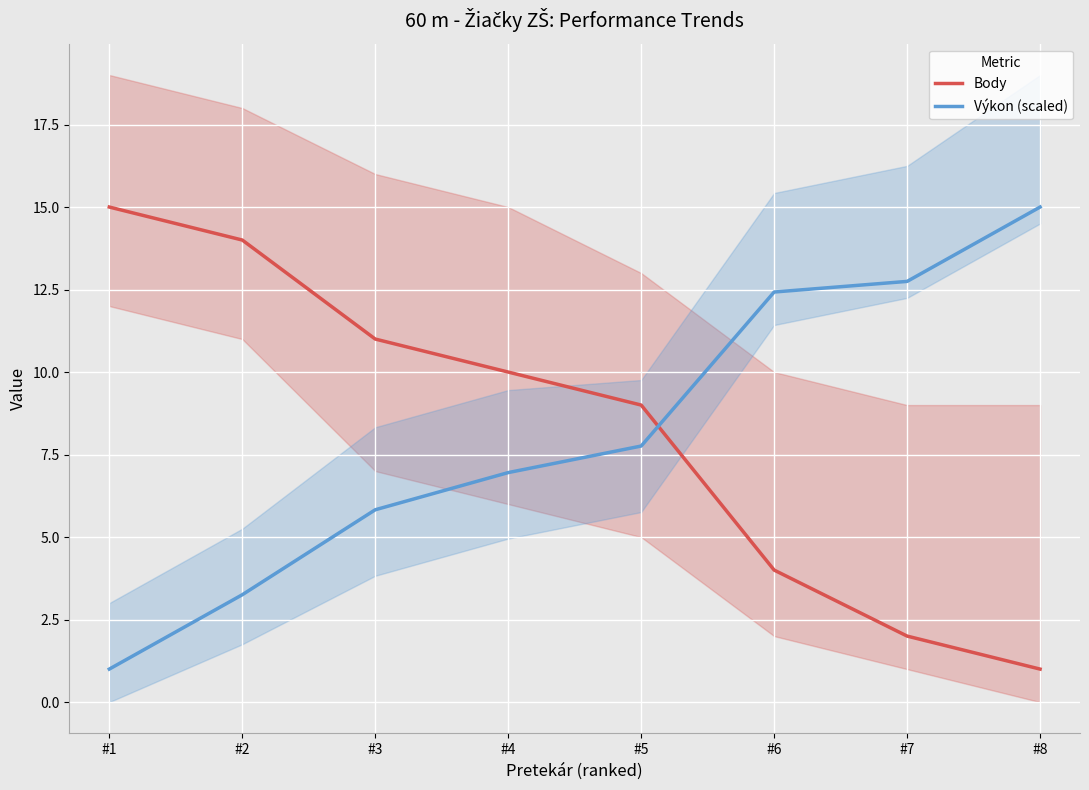

Which series has the largest range (max minus min)?

Body